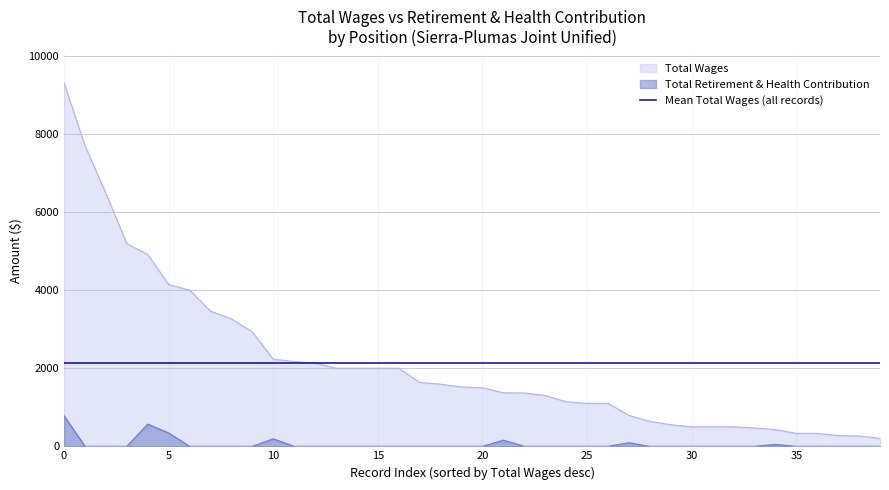

True or false: total_retirement has more than 2 interior local peaks.

True